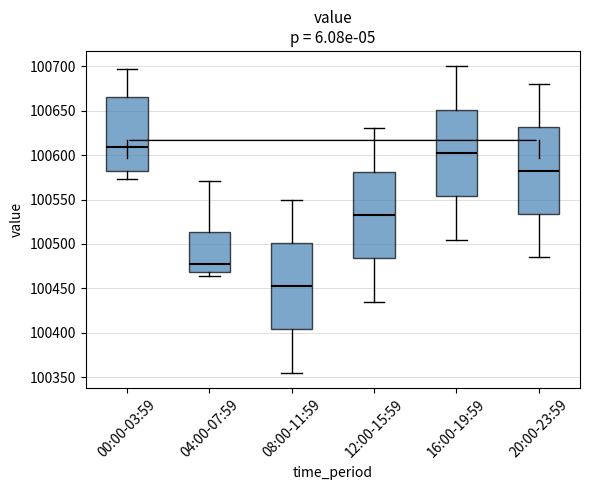

Reading left to right, read every box against the y-axis: the position of its median line, the range the box covers, and the ends of its whiskers. The values are not printed on the chart, so give them approximately, as read against the axis.

00:00-03:59: median 100610, box 100580 to 100665, whiskers 100575 to 100695
04:00-07:59: median 100480, box 100470 to 100515, whiskers 100465 to 100570
08:00-11:59: median 100455, box 100405 to 100500, whiskers 100355 to 100550
12:00-15:59: median 100535, box 100485 to 100580, whiskers 100435 to 100630
16:00-19:59: median 100605, box 100555 to 100650, whiskers 100505 to 100700
20:00-23:59: median 100585, box 100535 to 100630, whiskers 100485 to 100680